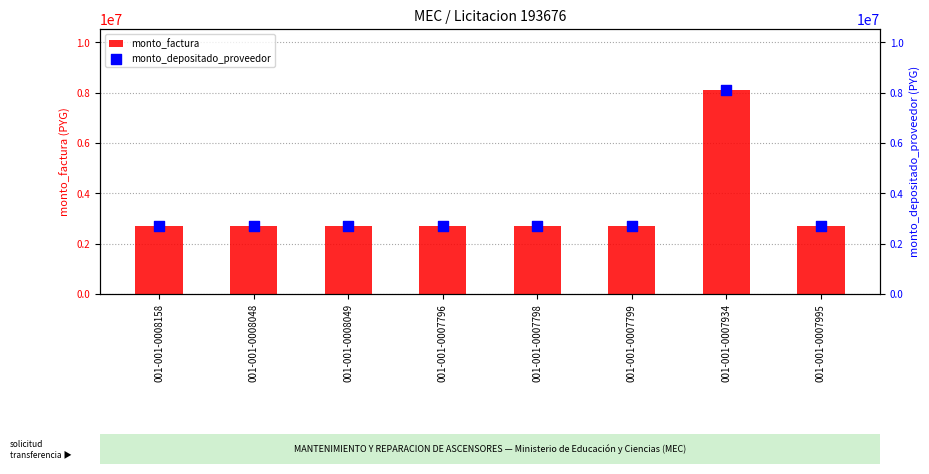

At which category is the sum across all series the highest?

001-001-0007934